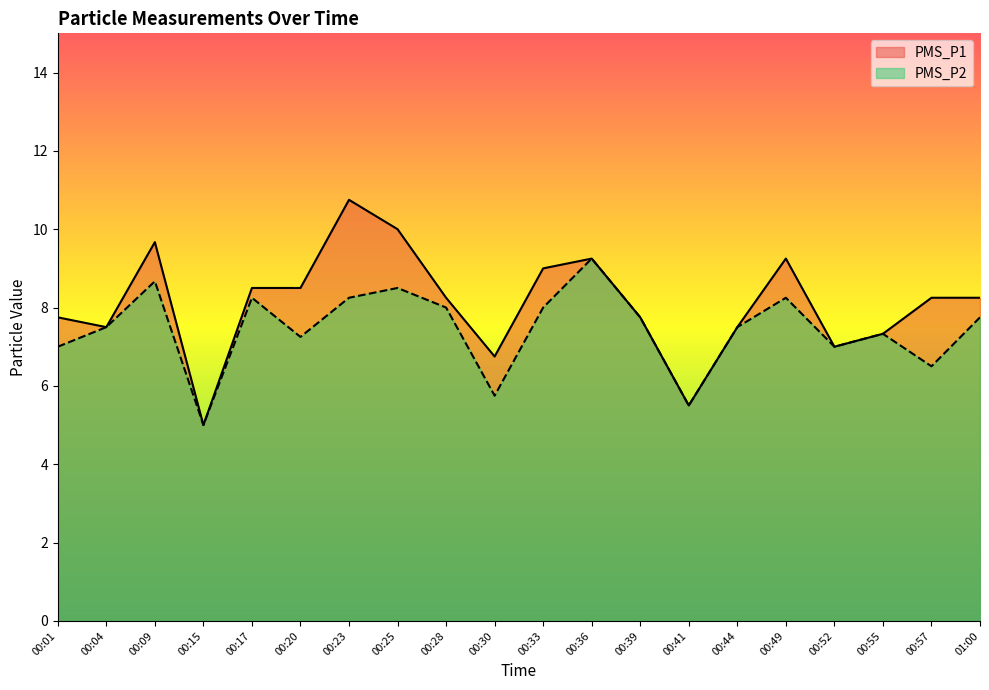

The PMS_P1 series shows 2.4 at 00:01. True or false?

False